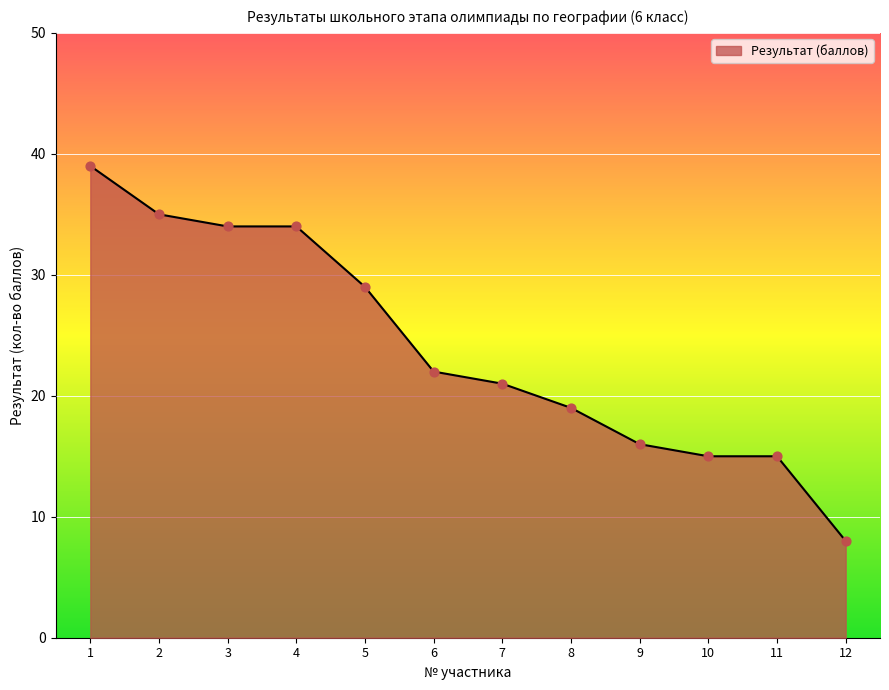

What is the change in value from 1 to 10?

-24